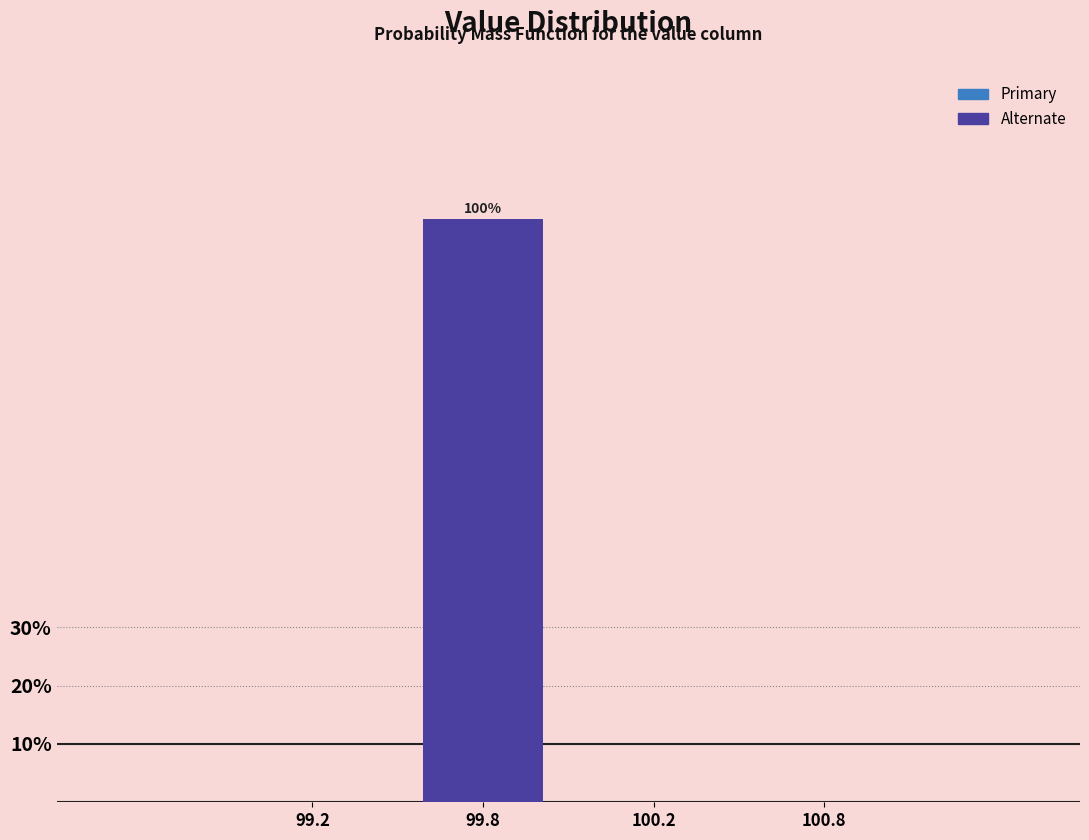

Reading left to right, list all the values displayed in this chart.

99.2=0	99.8=100	100.2=0	100.8=0